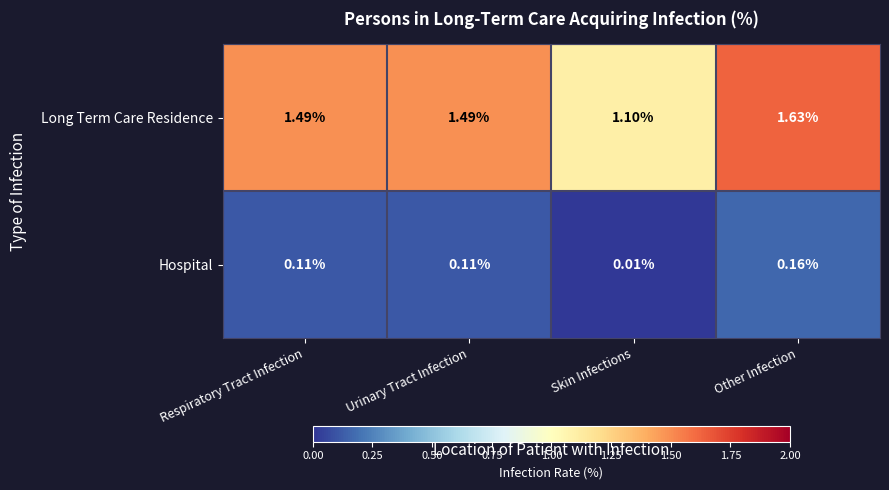

At which category is the sum across all series the highest?

Other Infection